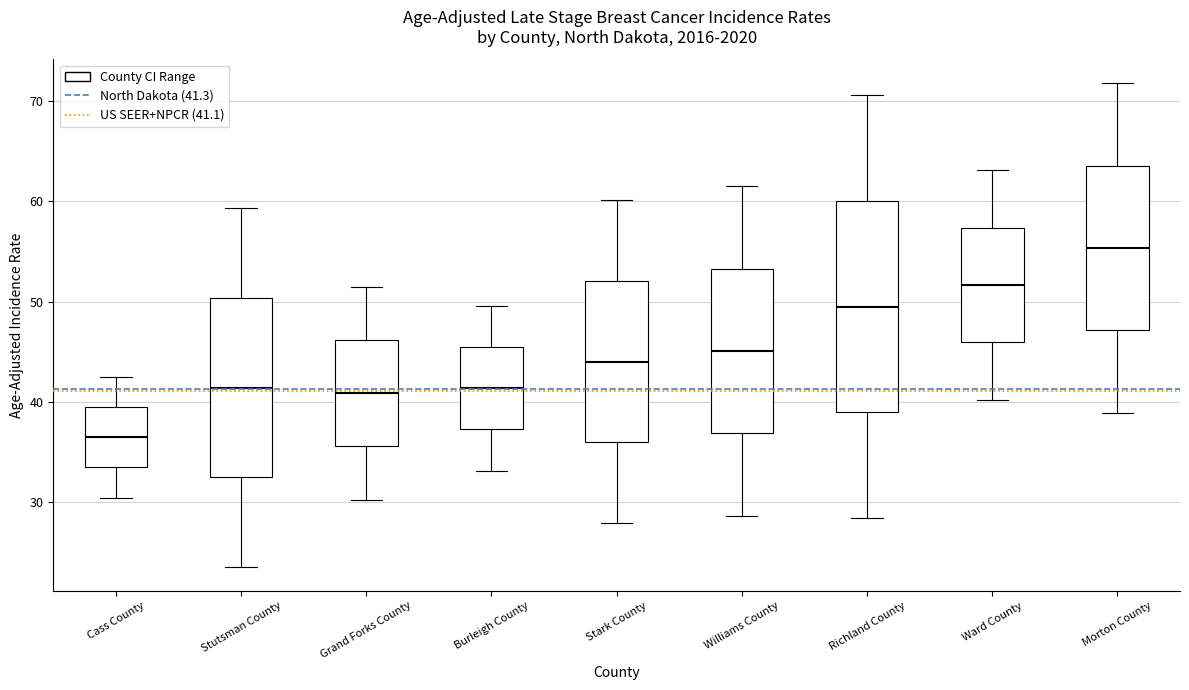

Reading left to right, transcribe this box plot: for each box, give where its median line is, the range the box spans, and where its two whiskers end, as read against the y-axis. The values are not printed on the chart, so give them approximately, as read against the axis.

Cass County: median 36, box 33 to 39, whiskers 30 to 43
Stutsman County: median 41, box 32 to 50, whiskers 24 to 59
Grand Forks County: median 41, box 36 to 46, whiskers 30 to 52
Burleigh County: median 41, box 37 to 45, whiskers 33 to 50
Stark County: median 44, box 36 to 52, whiskers 28 to 60
Williams County: median 45, box 37 to 53, whiskers 29 to 62
Richland County: median 50, box 39 to 60, whiskers 28 to 71
Ward County: median 52, box 46 to 57, whiskers 40 to 63
Morton County: median 55, box 47 to 64, whiskers 39 to 72